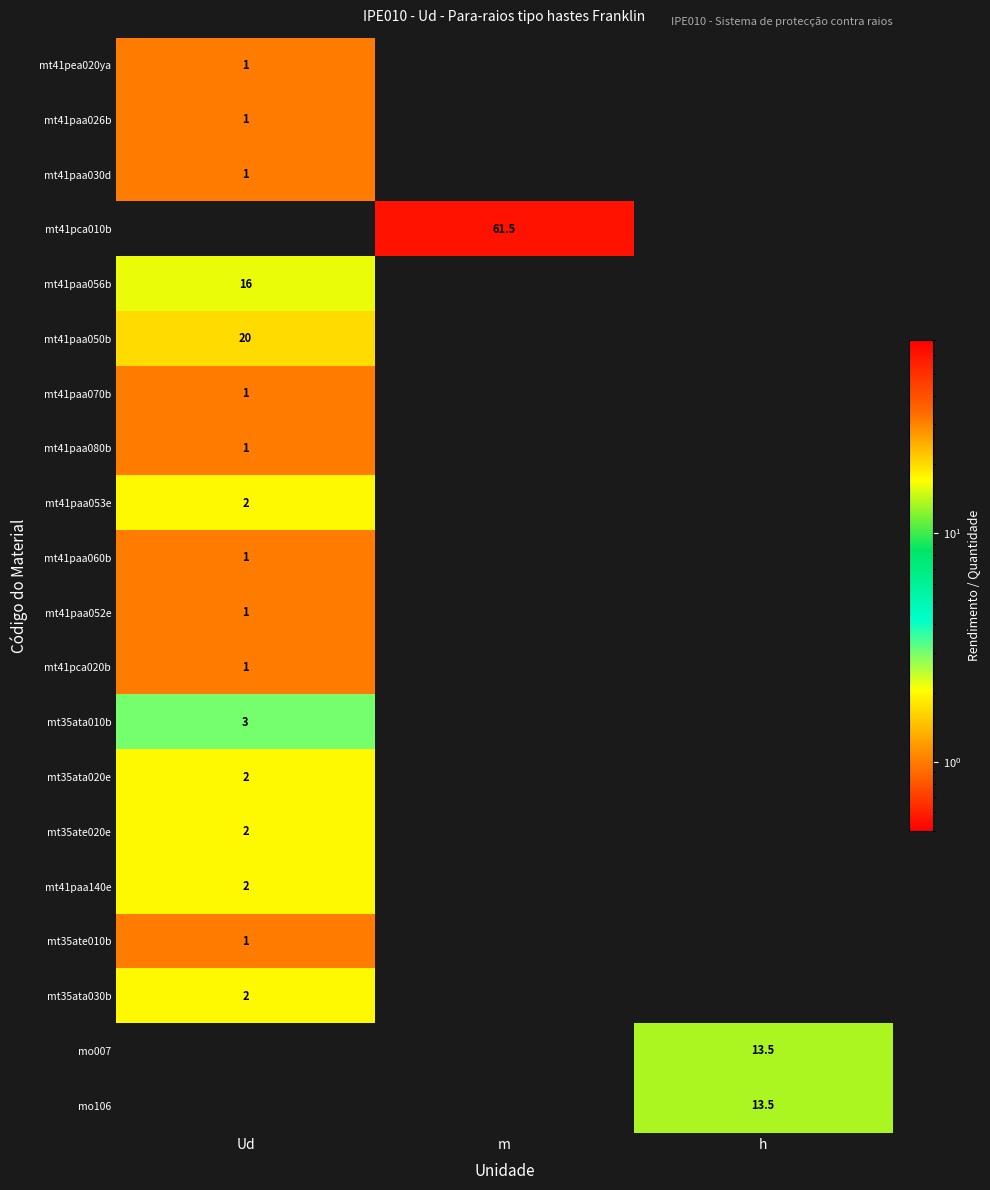

True or false: mt41paa080b has a value of 1.0 at Ud.

True